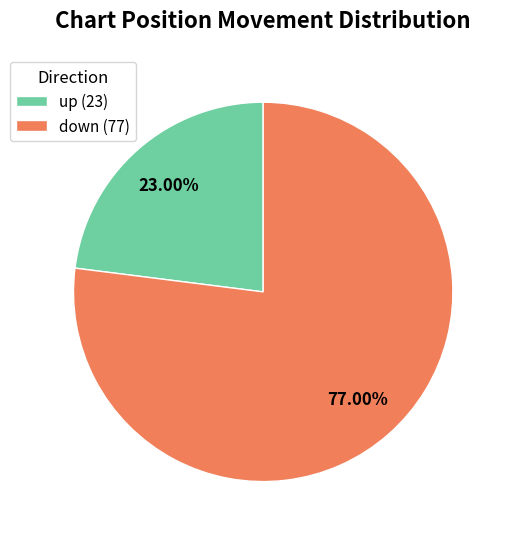

To the nearest percent, what percentage of the pie is up?

23%